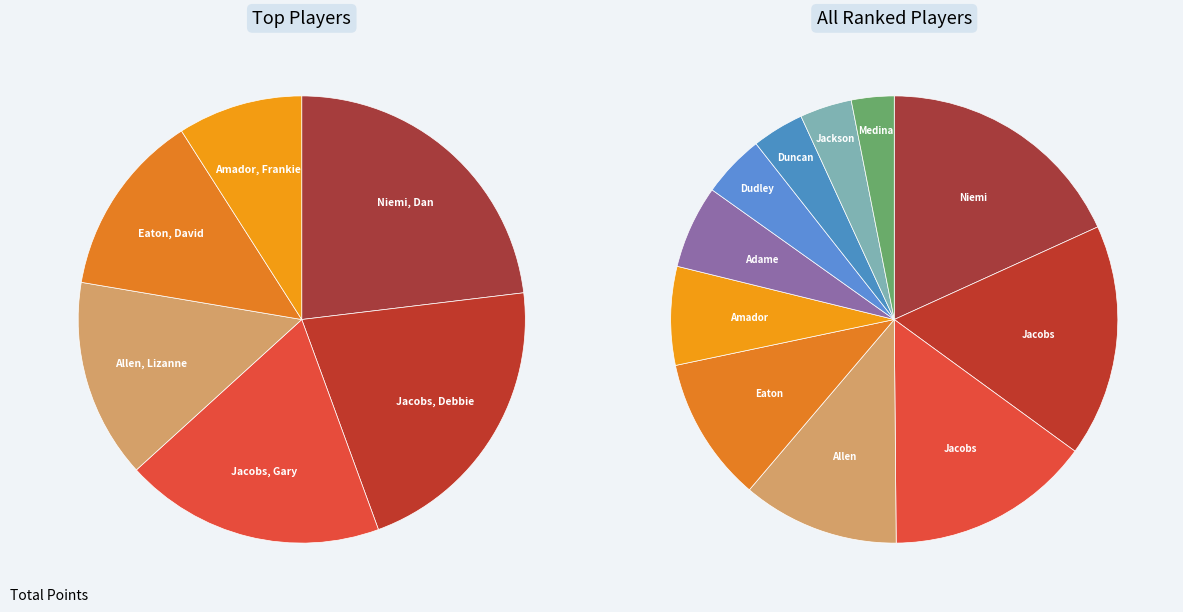

Which slice is the smallest?

Medina, Mathew